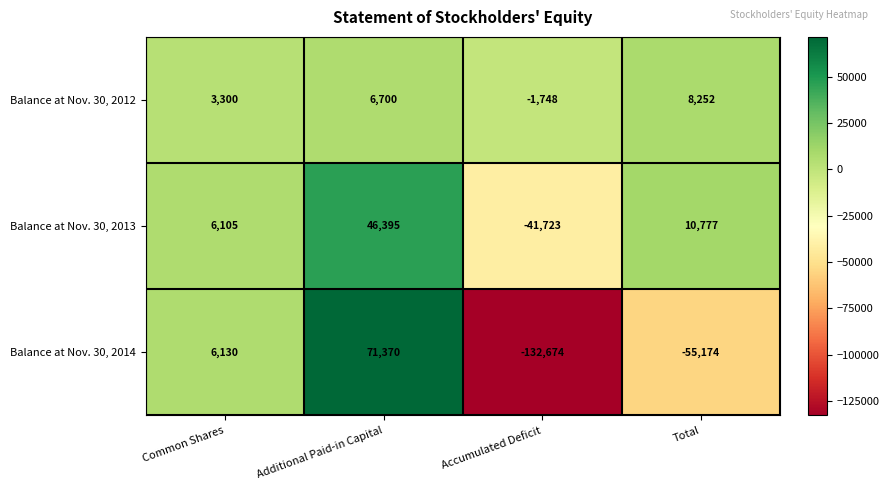

Read the Balance at Nov. 30, 2014 value at Common Shares, to the nearest 100.

6100